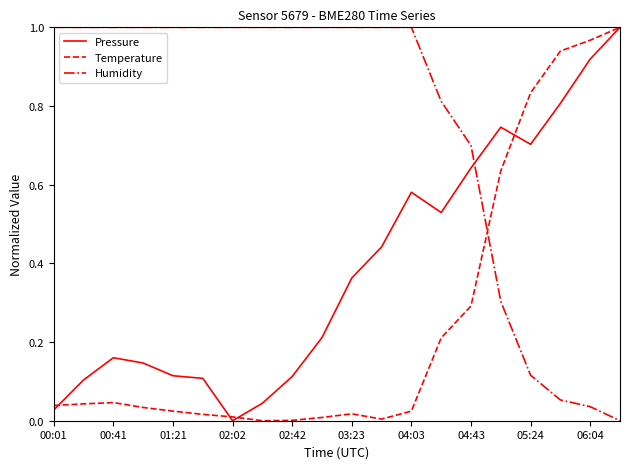

List the series in order of their overall mean, lowest first.

Temperature, Pressure, Humidity